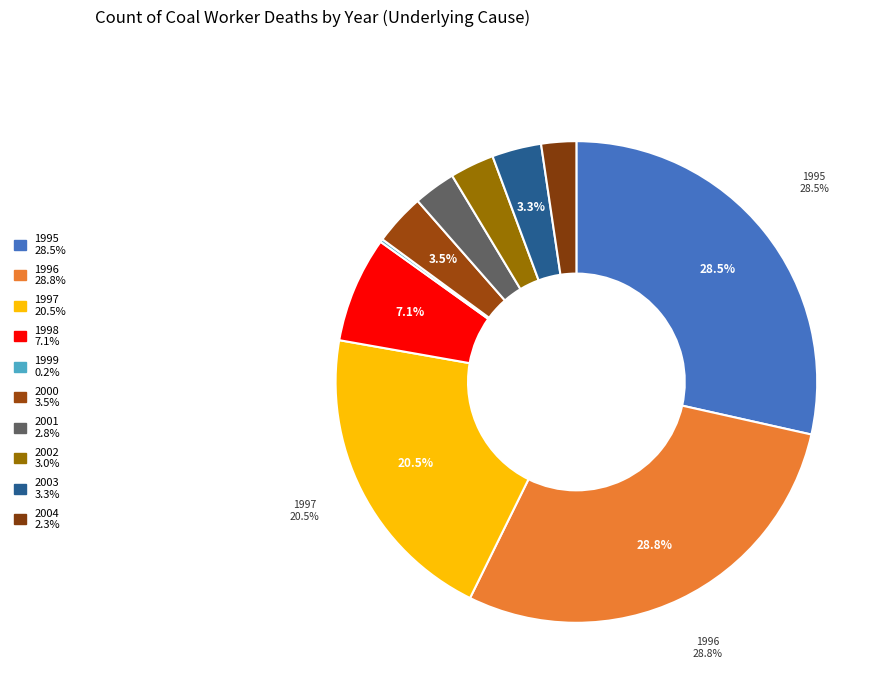

The 1995 slice represents 29% of the pie. True or false?

True